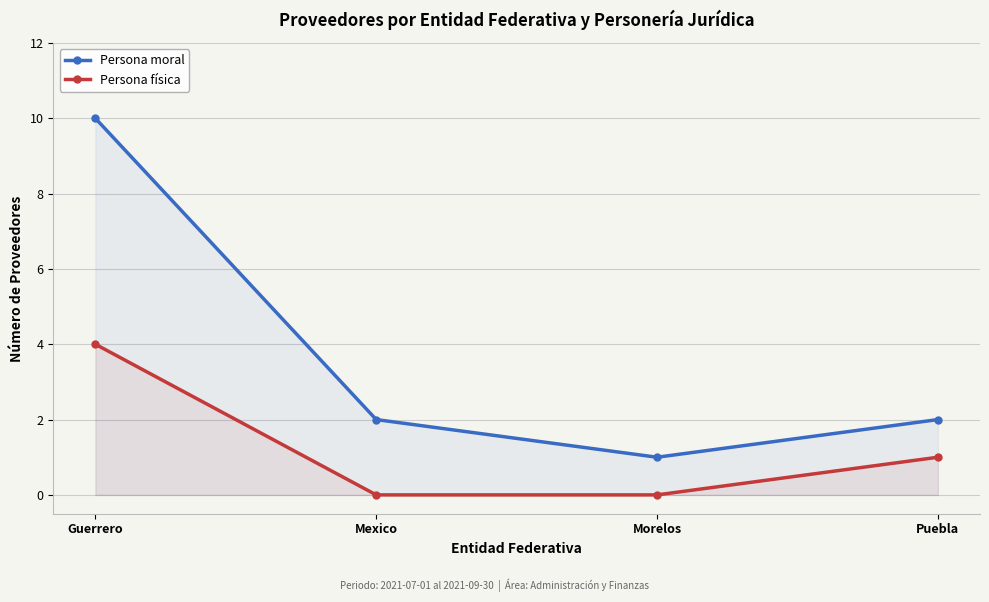

True or false: Persona física and Persona moral intersect in this chart.

False